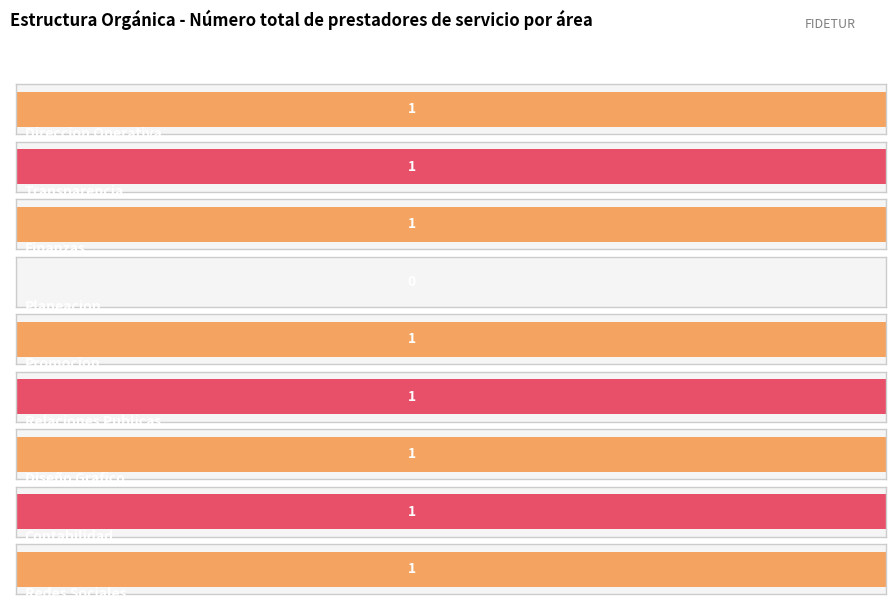

At which category does the chart reach its minimum across all series?

Planeacion